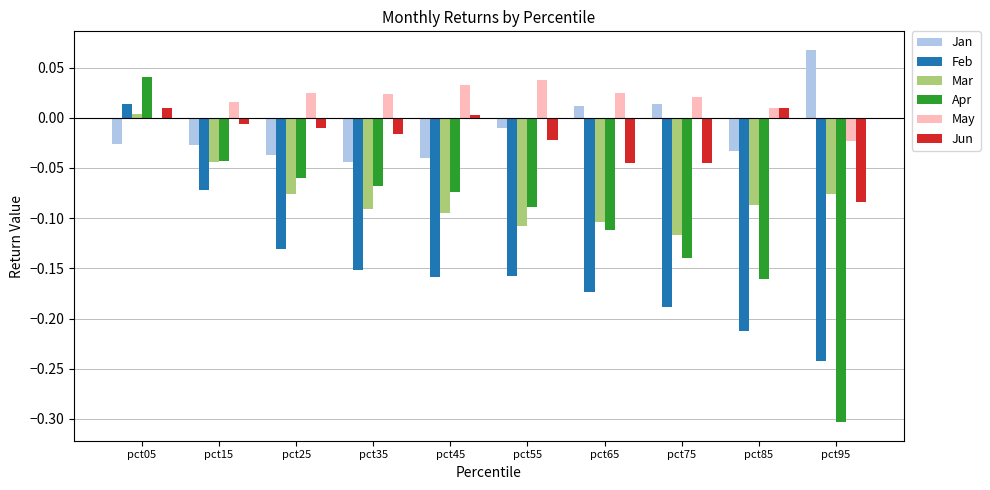

Which category has the highest value in the Apr series?

pct05